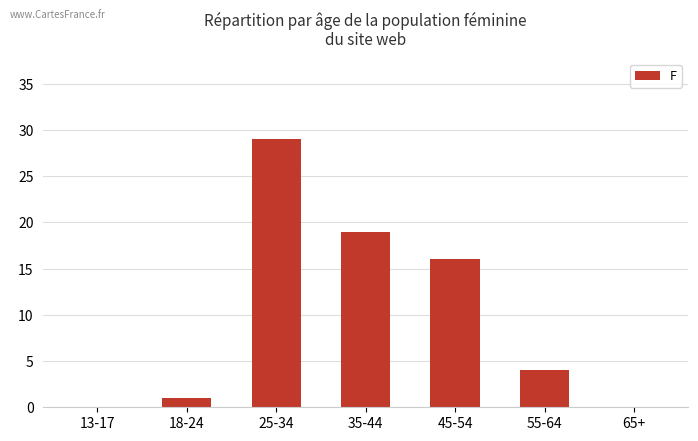

Is it true that the value at 13-17 is 0?

True